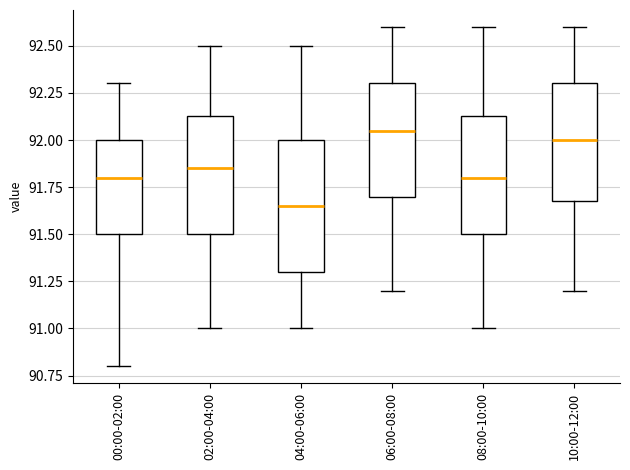

Reading left to right, read every box against the y-axis: the position of its median line, the range the box covers, and the ends of its whiskers. The values are not printed on the chart, so give them approximately, as read against the axis.

00:00-02:00: median 91.80, box 91.50 to 92.00, whiskers 90.80 to 92.30
02:00-04:00: median 91.85, box 91.50 to 92.15, whiskers 91.00 to 92.50
04:00-06:00: median 91.65, box 91.30 to 92.00, whiskers 91.00 to 92.50
06:00-08:00: median 92.05, box 91.70 to 92.30, whiskers 91.20 to 92.60
08:00-10:00: median 91.80, box 91.50 to 92.15, whiskers 91.00 to 92.60
10:00-12:00: median 92.00, box 91.70 to 92.30, whiskers 91.20 to 92.60